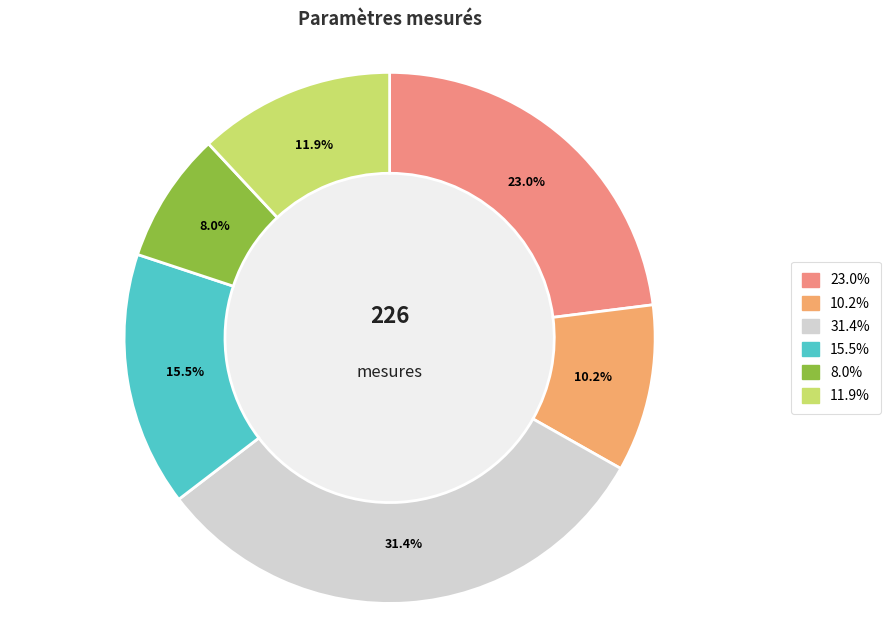

How many segments does this pie chart have?

6